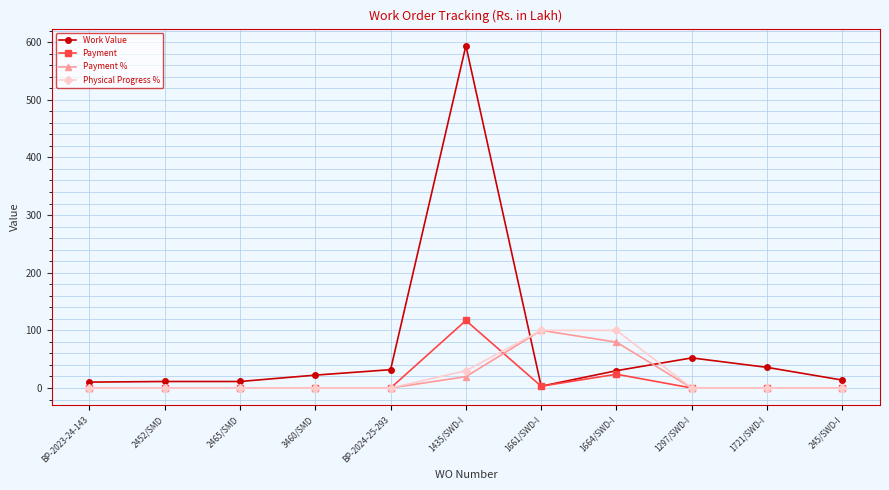

How many values in the Work Value series exceed 22?

6